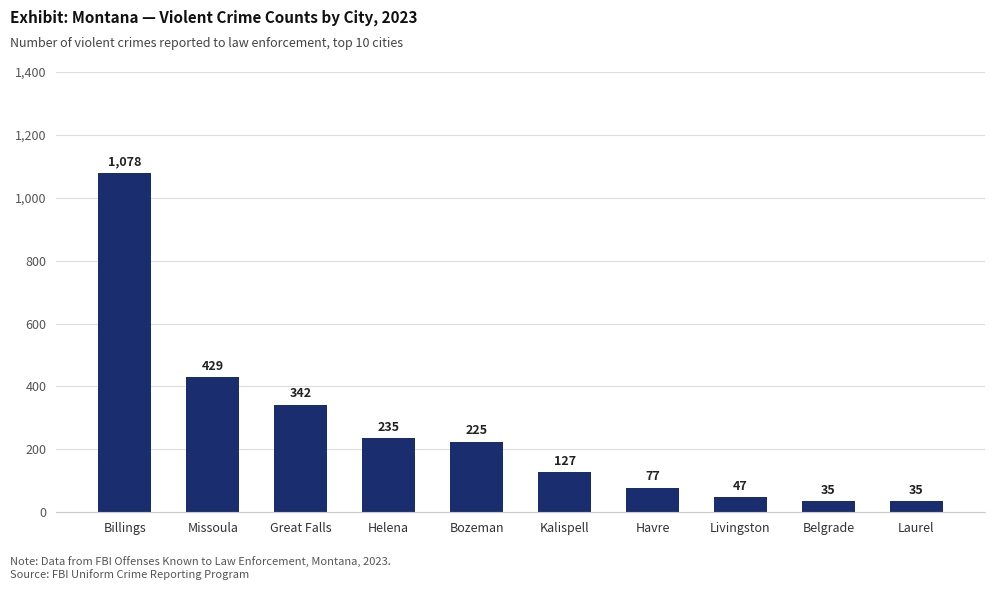

Reading right to left, transcribe all the data shown in this chart.

Laurel=35	Belgrade=35	Livingston=47	Havre=77	Kalispell=127	Bozeman=225	Helena=235	Great Falls=342	Missoula=429	Billings=1078